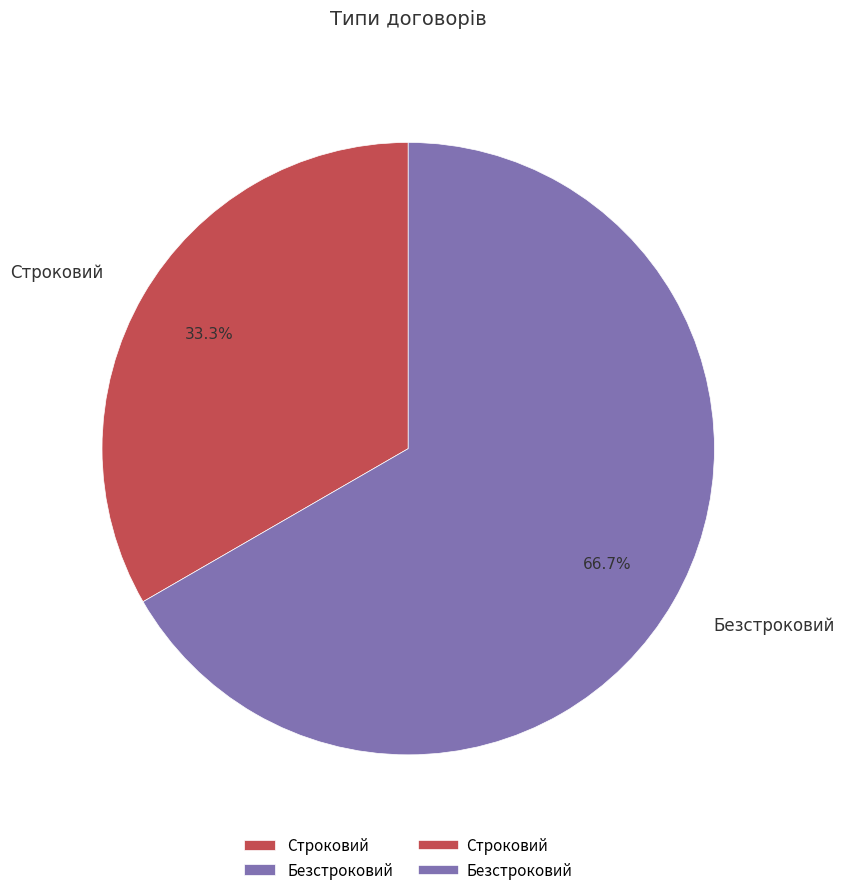

What percentage is the Безстроковий slice, to the nearest percent?

67%